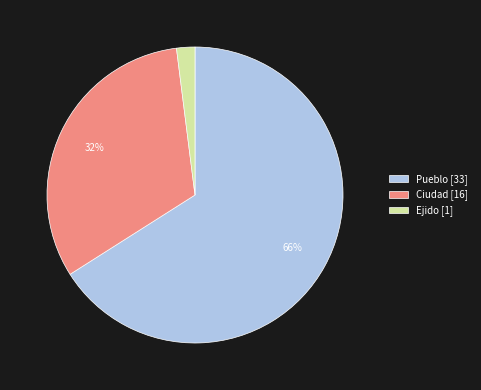

How many segments does this pie chart have?

3